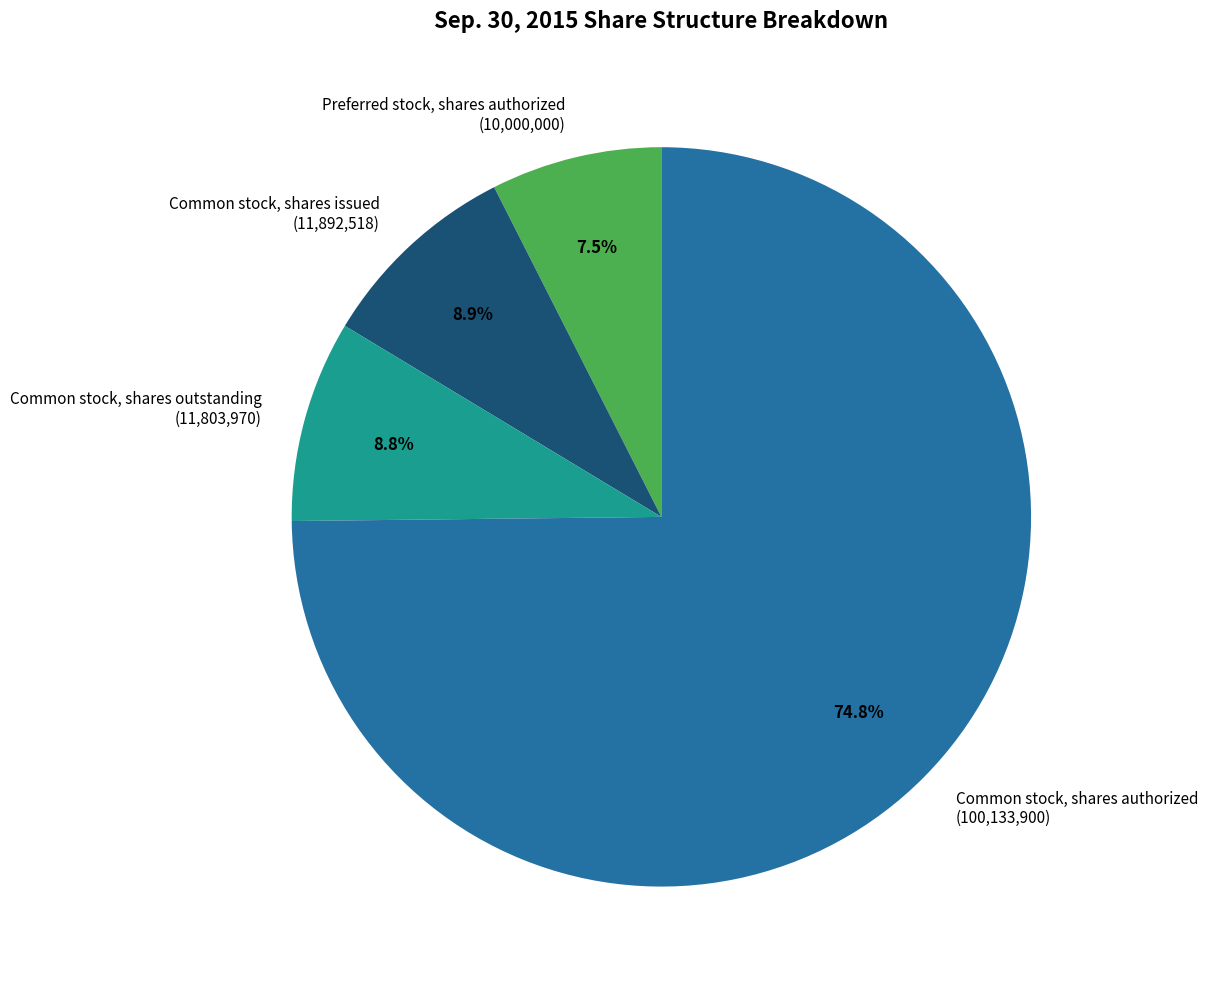

How many segments does this pie chart have?

4